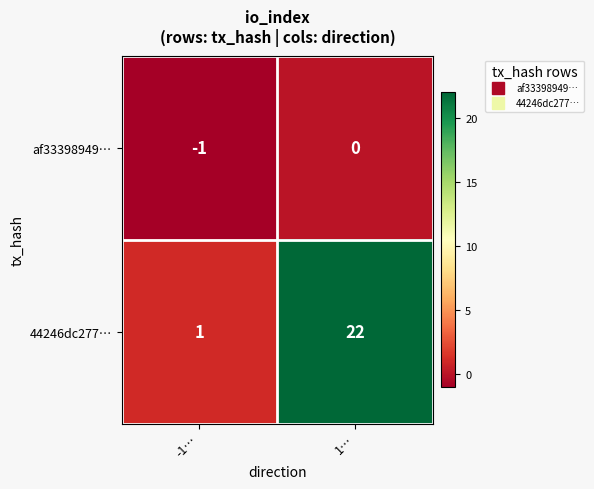

Where is 44246dc277… nearest to the value 11?

-1…